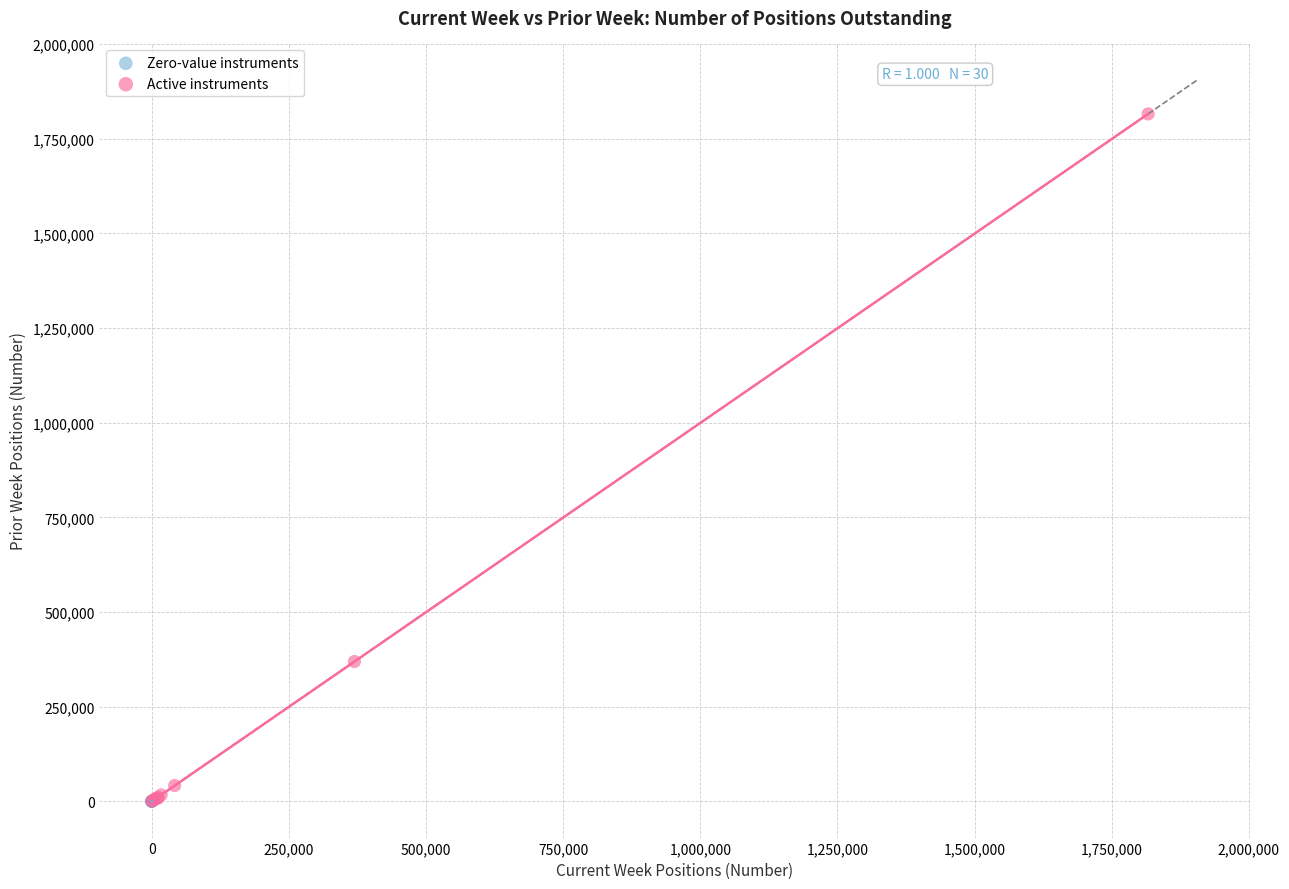

Which series has the largest Y range (max minus min)?

Active instruments